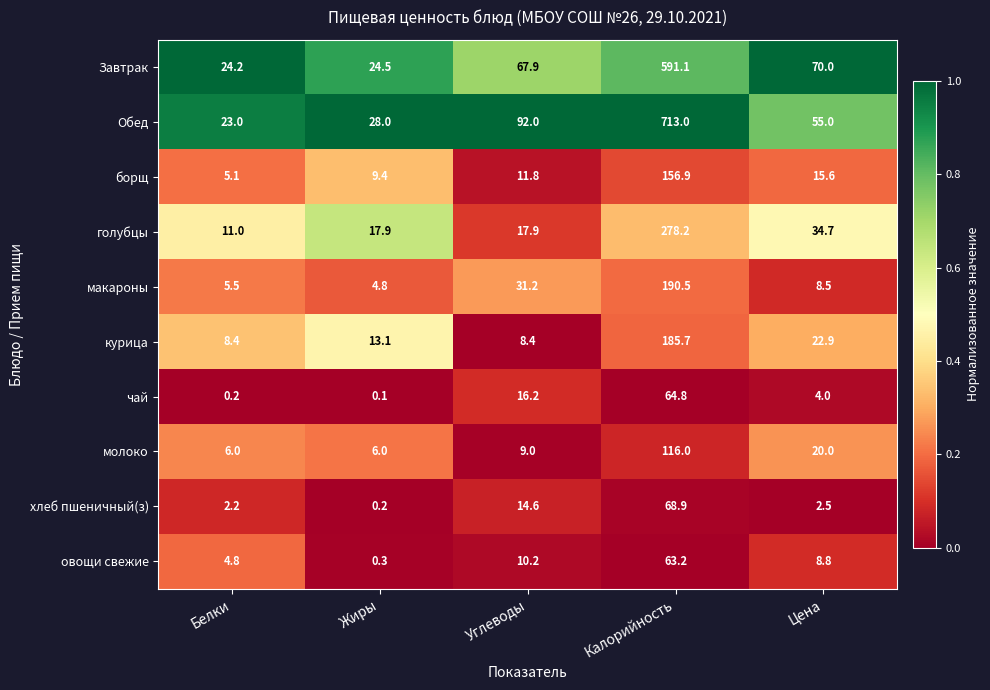

Read the хлеб пшеничный(з) value at Углеводы.

14.6